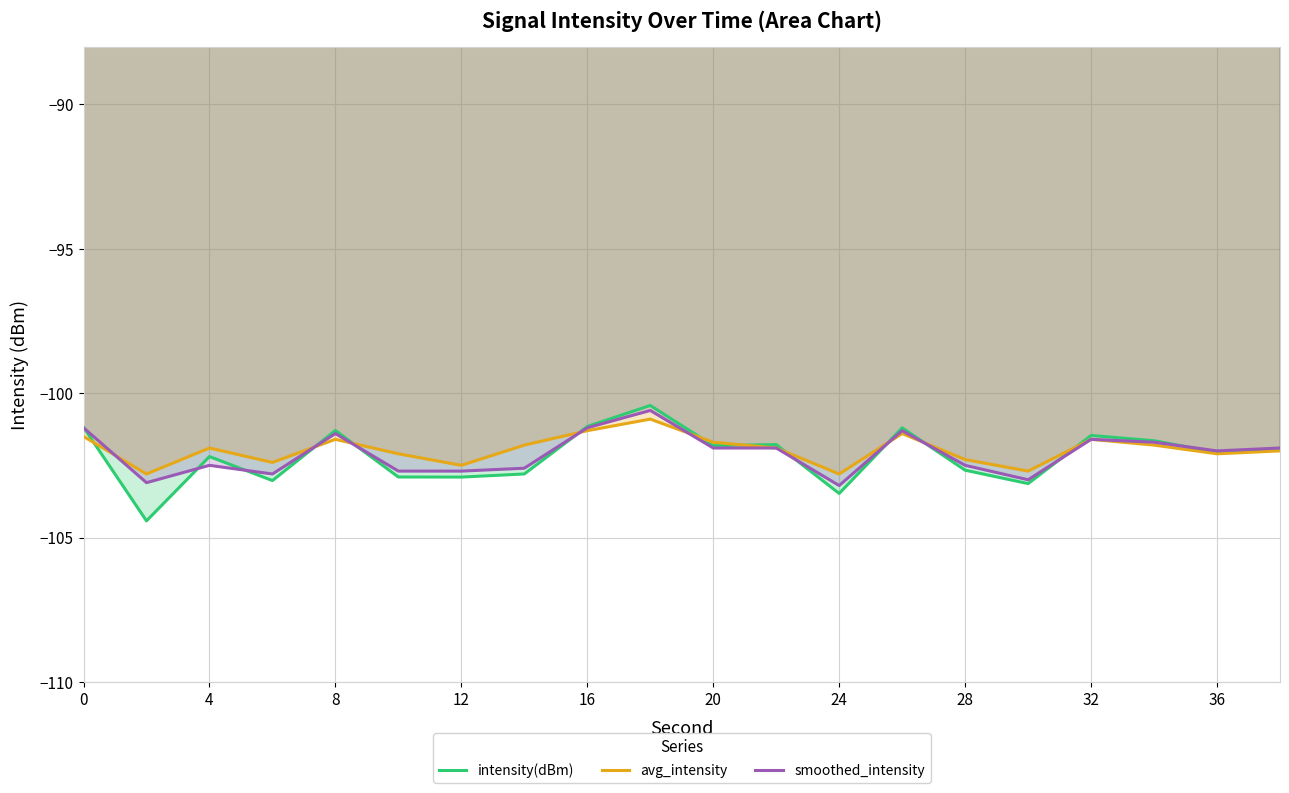

What is the minimum value for intensity(dBm)?

-104.4